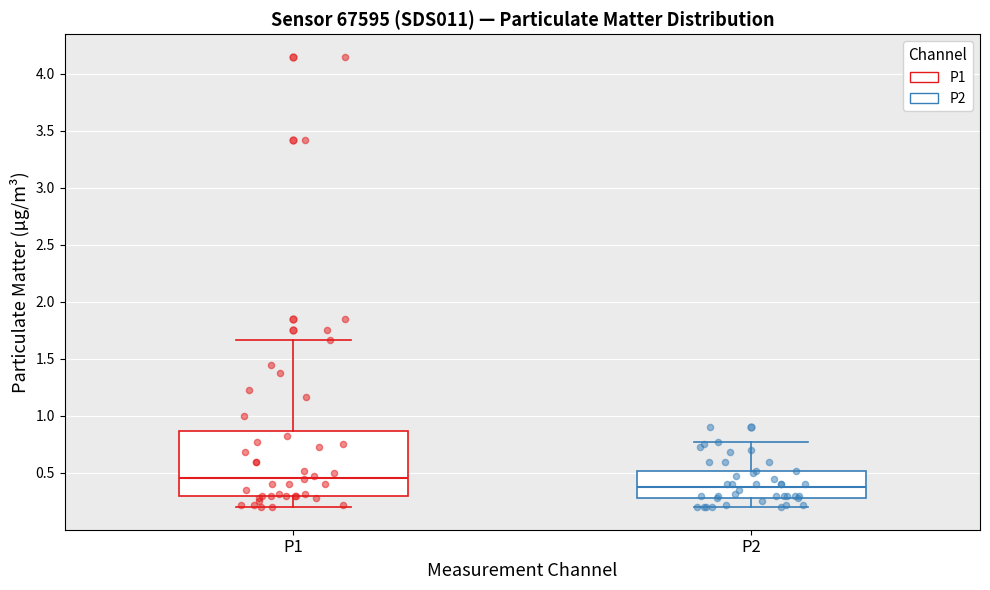

Reading left to right, read every box against the y-axis: the position of its median line, the range the box covers, and the ends of its whiskers. The values are not printed on the chart, so give them approximately, as read against the axis.

P1: median 0.45, box 0.30 to 0.85, whiskers 0.20 to 1.65
P2: median 0.40, box 0.30 to 0.50, whiskers 0.20 to 0.75